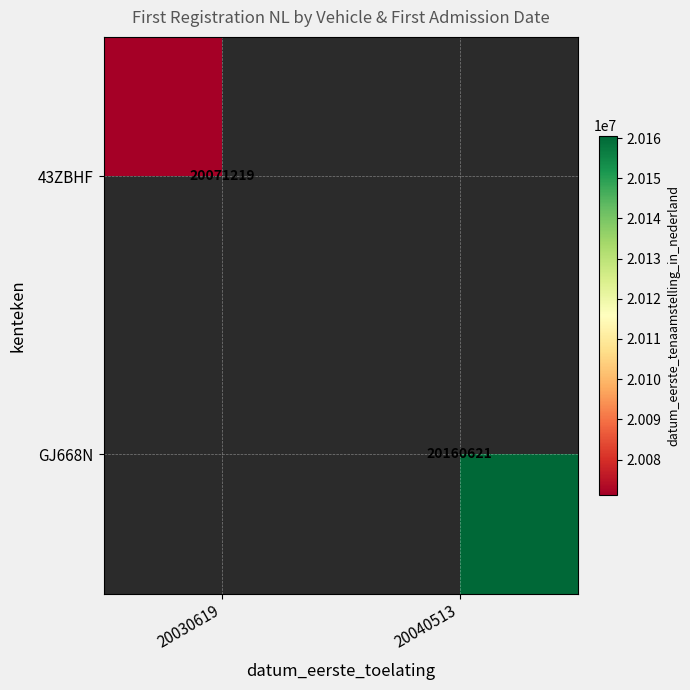

Is it true that 43ZBHF equals 20071219 at 20030619?

True